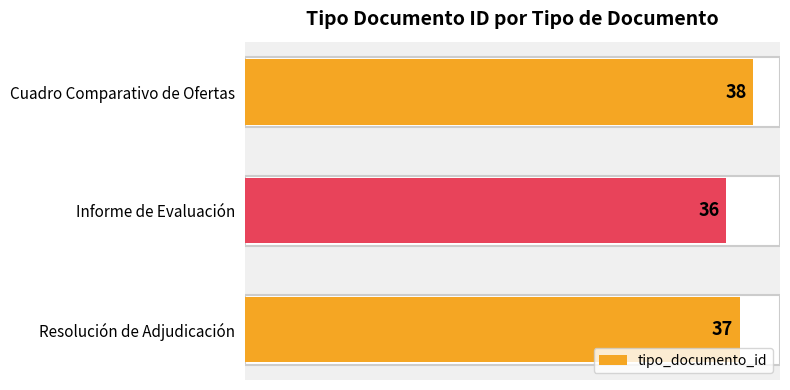

What is the average value?

37